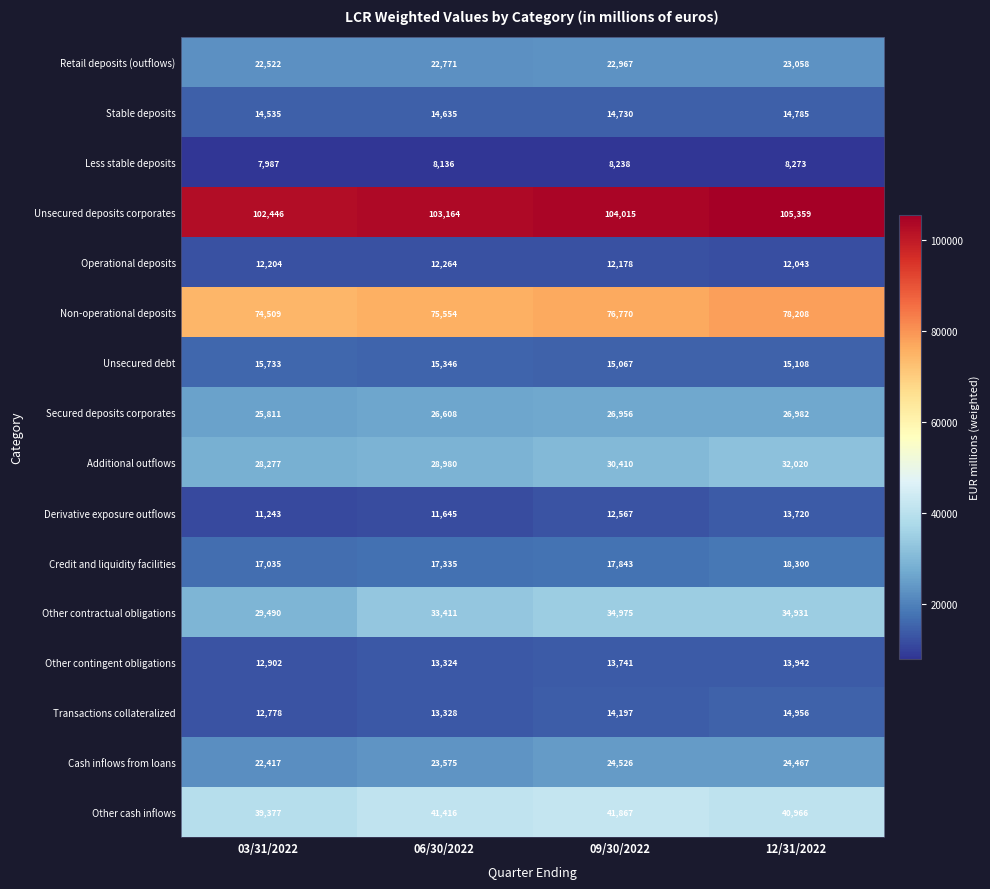

What is the spread (max minus min) of values at 06/30/2022?

95028